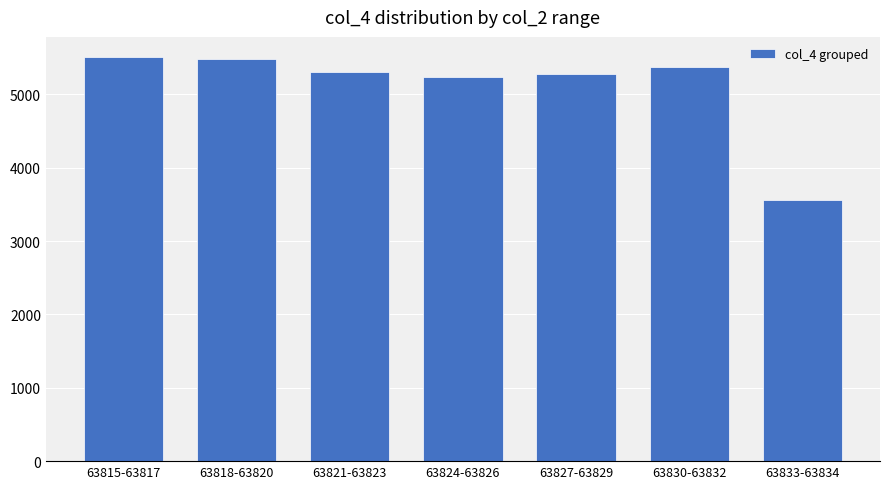

What is the minimum value shown in the chart?

3562